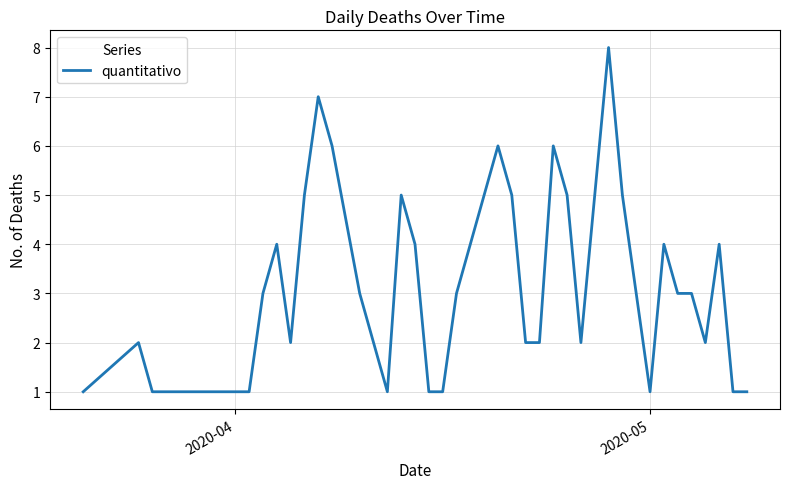

What is the difference between the maximum and minimum values?

7